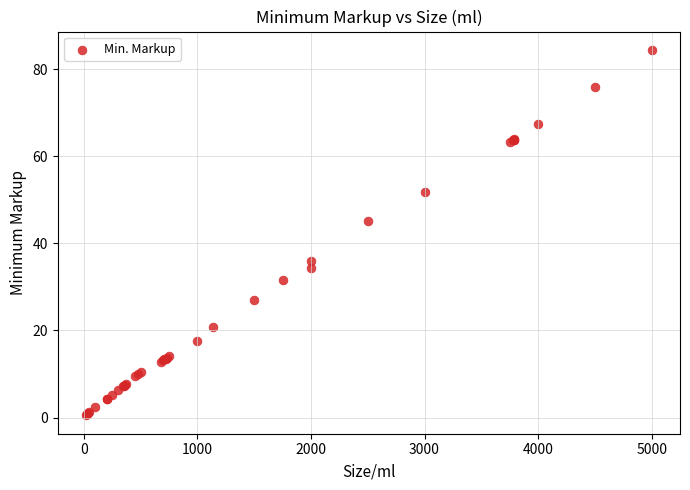

What Y value in the scatter plot is closest to 42?

45.1